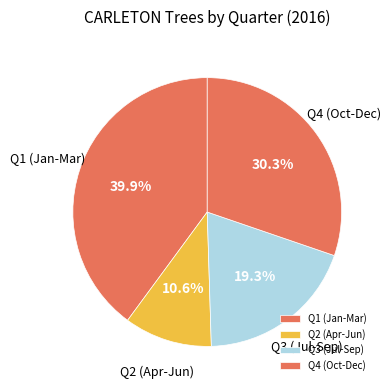

What portion of the pie excludes Q2 (Apr-Jun)?

89.4%